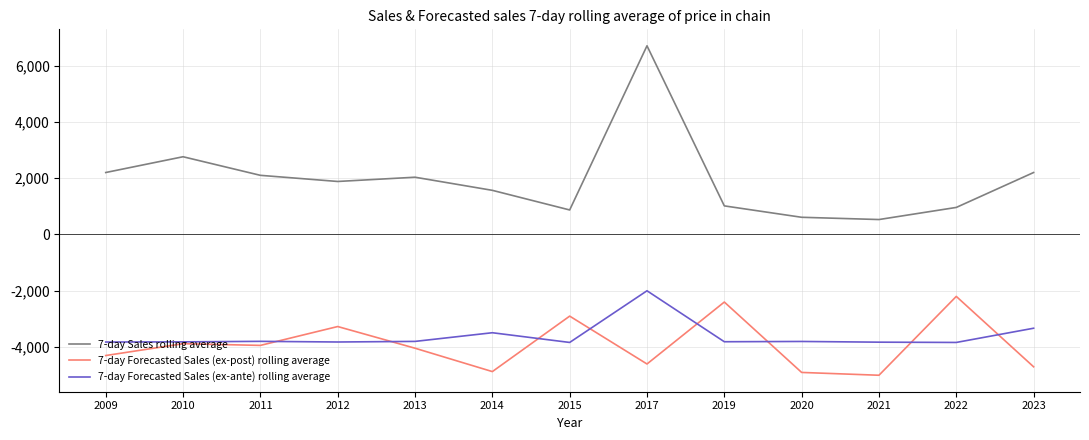

Is the value of 7-day Forecasted Sales (ex-post) rolling average at 2017 greater than the value of 7-day Forecasted Sales (ex-ante) rolling average at 2009?

No